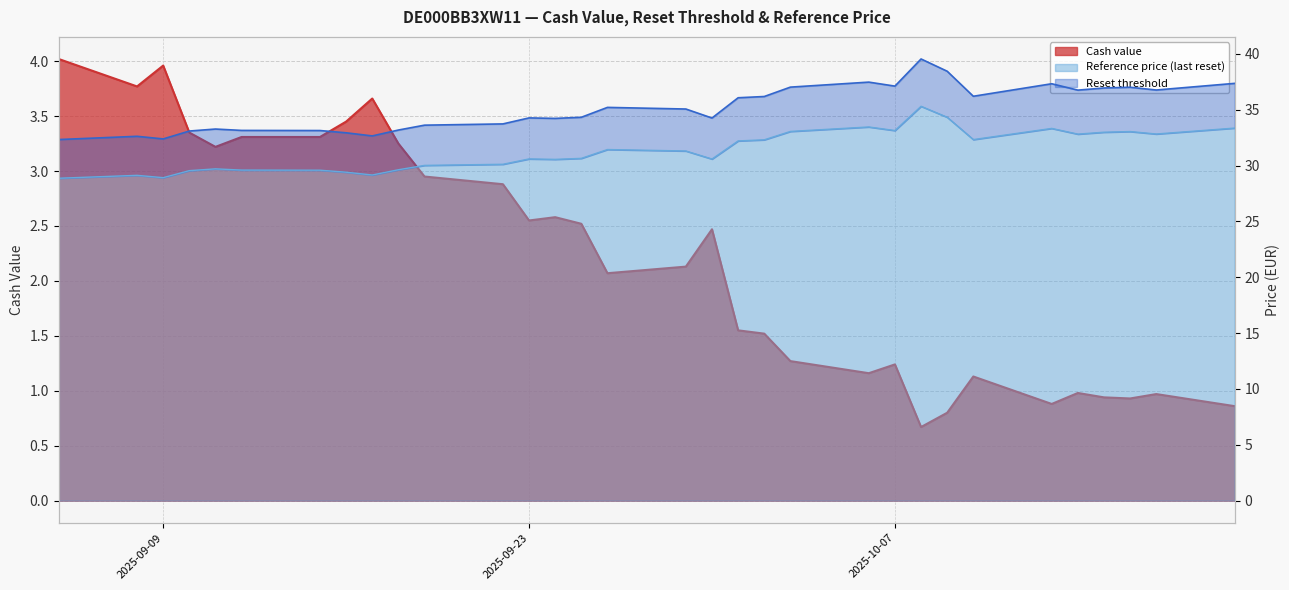

Does the chart display data point markers on the line(s)?

No